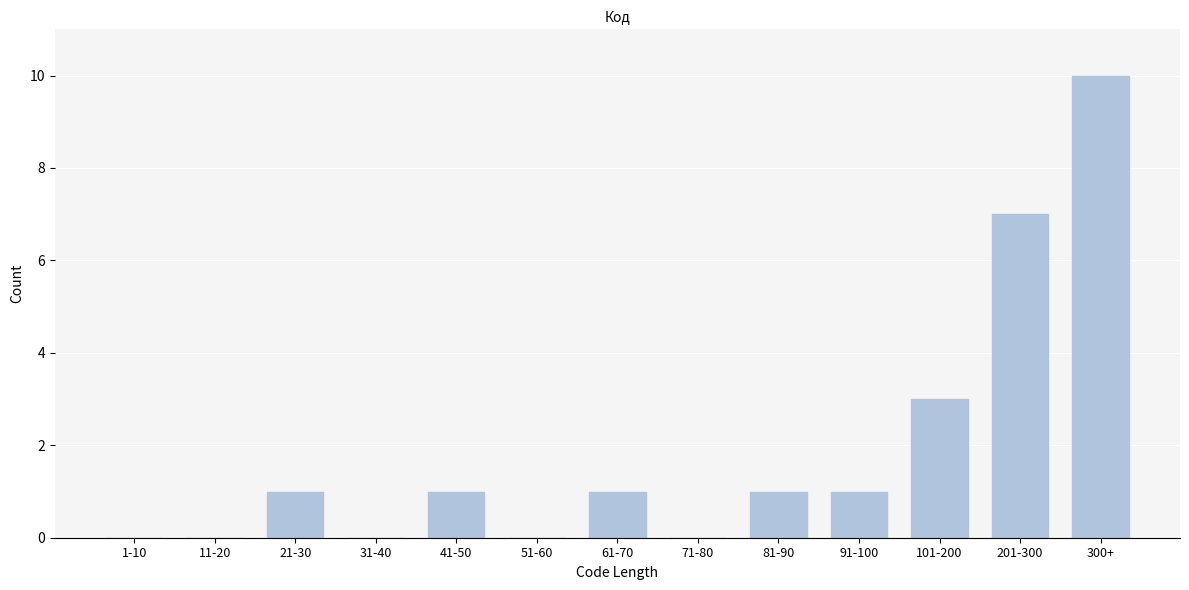

Reading left to right, what are all the values shown in this chart?

1-10=0	11-20=0	21-30=1	31-40=0	41-50=1	51-60=0	61-70=1	71-80=0	81-90=1	91-100=1	101-200=3	201-300=7	300+=10